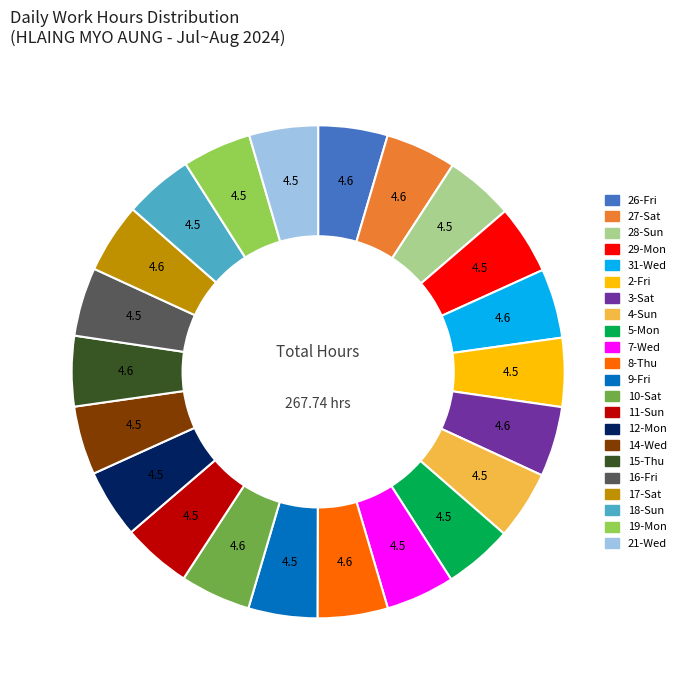

What is the ratio of the value at 10-Sat to the value at 18-Sun?

1.0